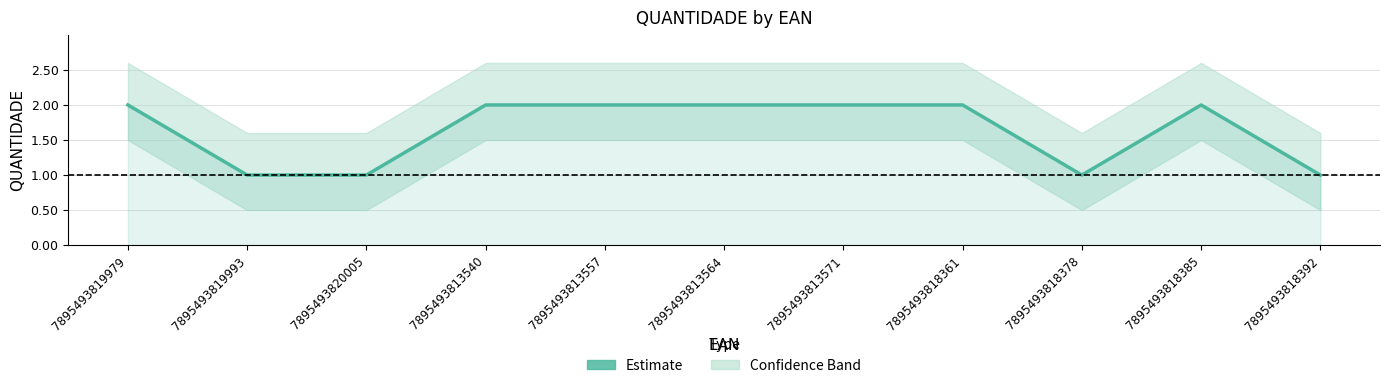

Reading left to right, transcribe all the data shown in this chart.

2	1	1	2	2	2	2	2	1	2	1